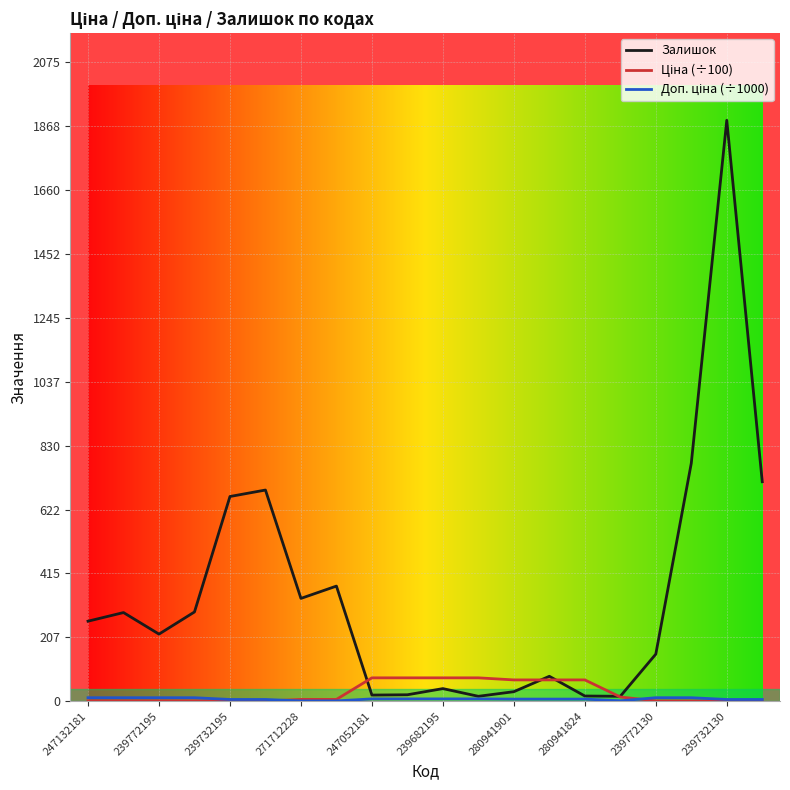

At how many categories does at least one series exceed 1217?

1